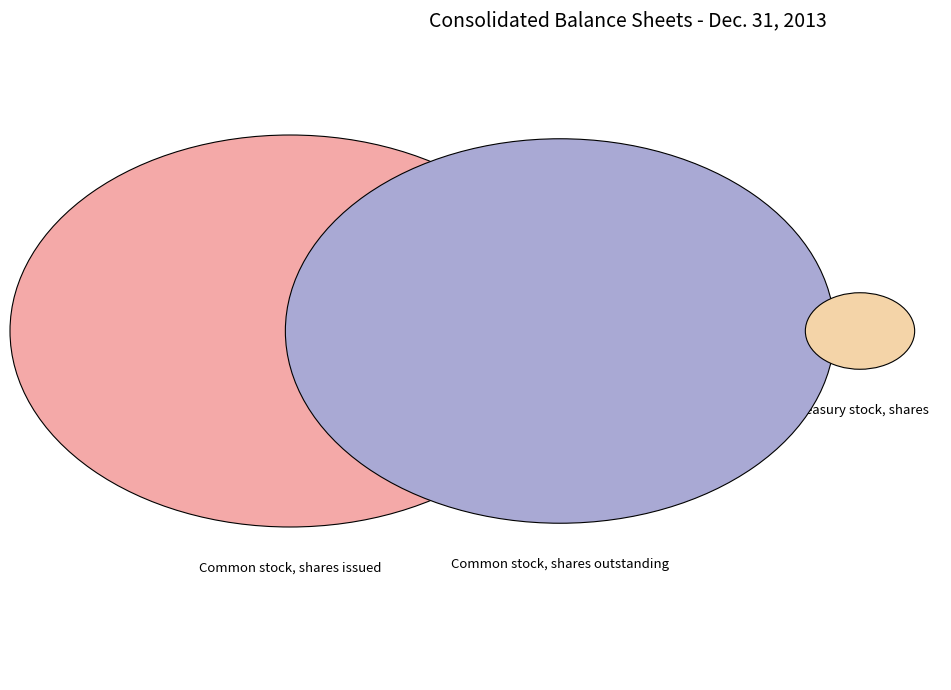

Do Treasury stock, shares and Common stock, shares issued together represent more than half of the pie?

Yes